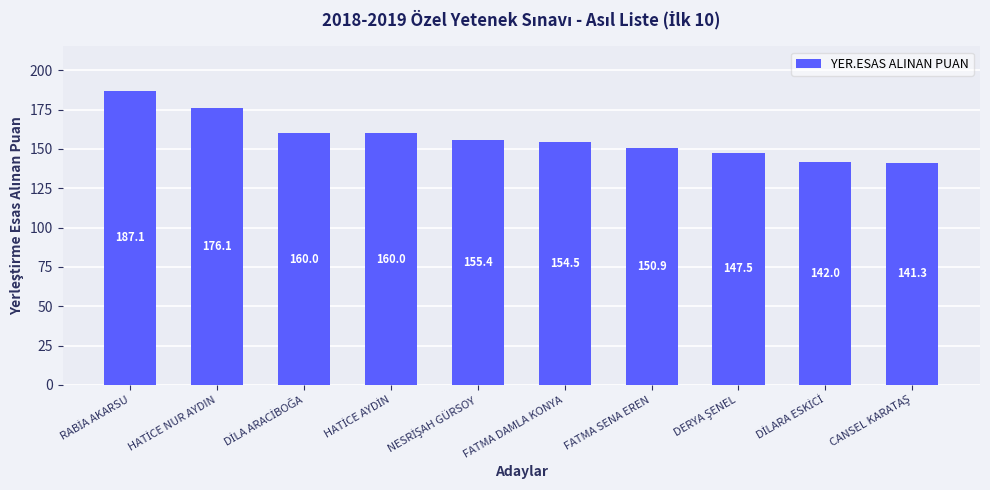

Does the chart contain stacked bars?

No